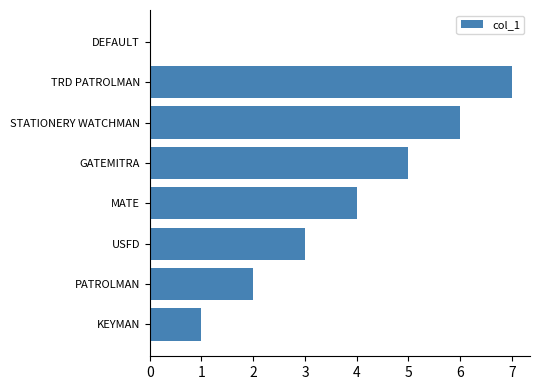

Reading bottom to top, list all the values displayed in this chart.

KEYMAN=1	PATROLMAN=2	USFD=3	MATE=4	GATEMITRA=5	STATIONERY WATCHMAN=6	TRD PATROLMAN=7	DEFAULT=0